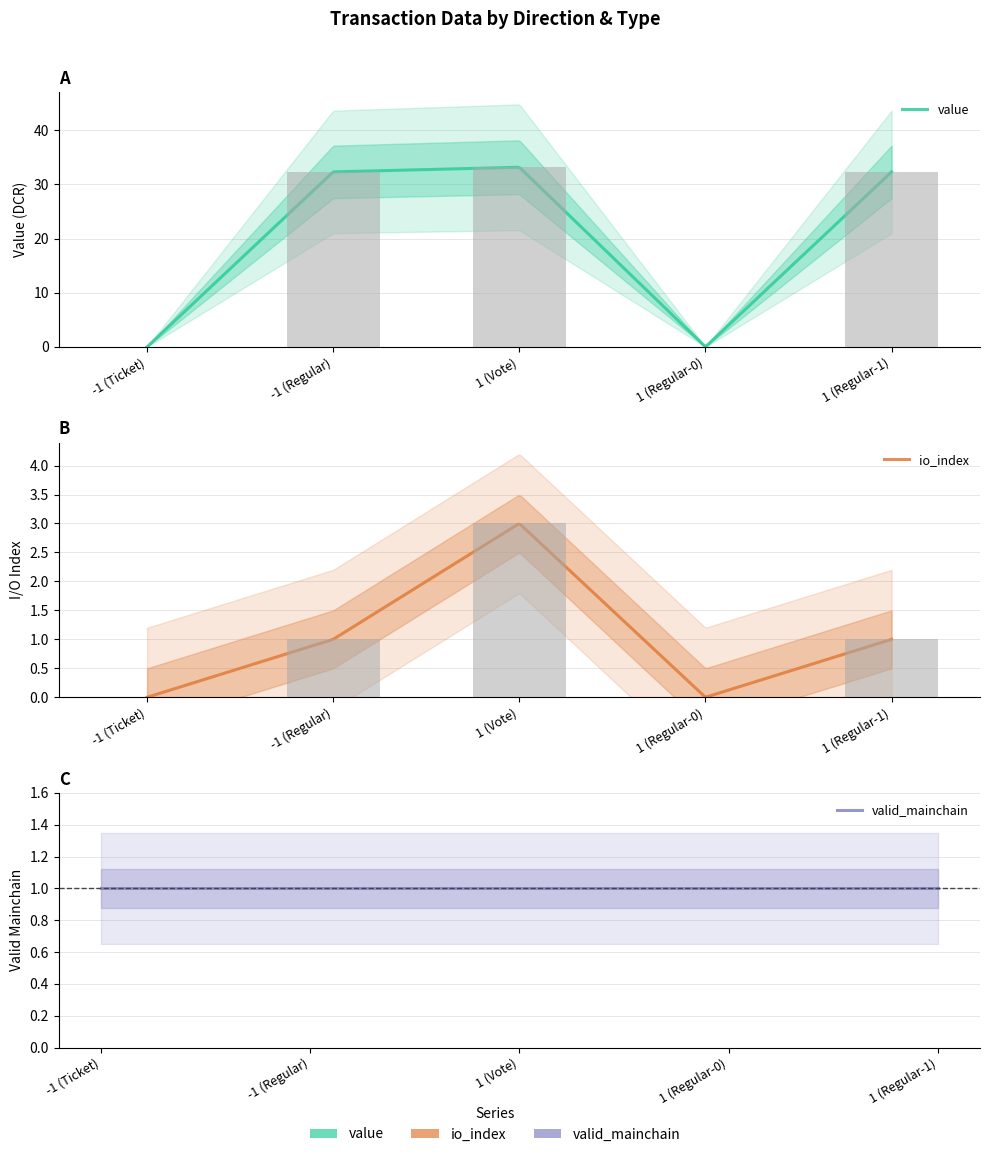

What is the sum of the io_index values at 1 (Regular-0) and 1 (Vote)?

3.0